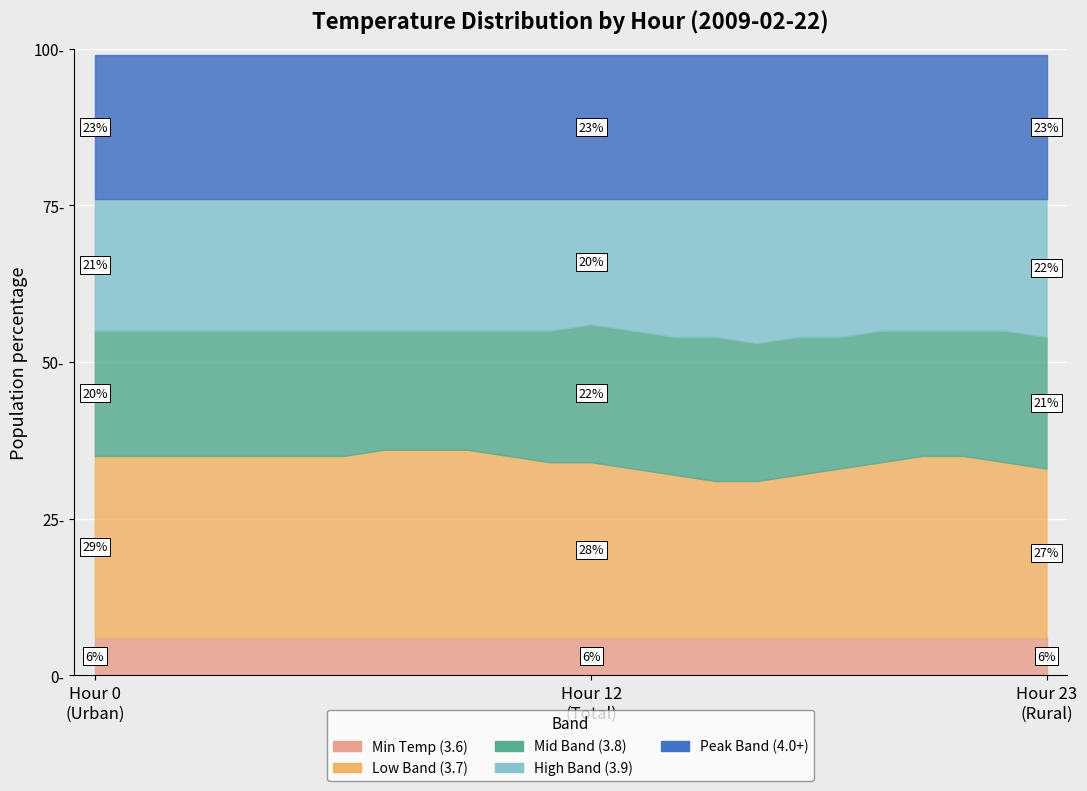

Between Hour 19 and Hour 11, which is larger?

Hour 19